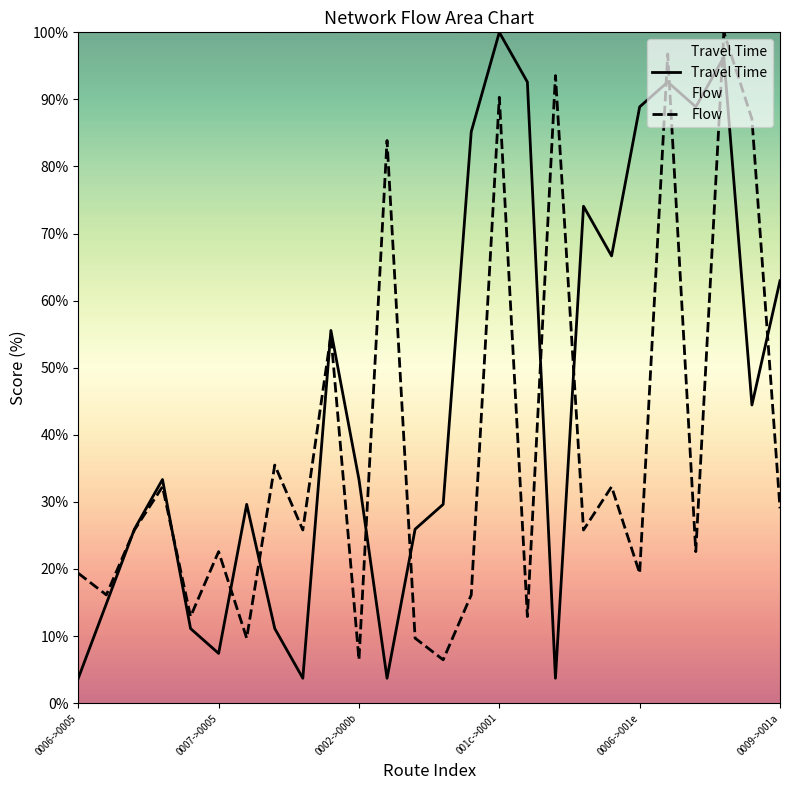

The Flow series shows 9.7 at 12. True or false?

True